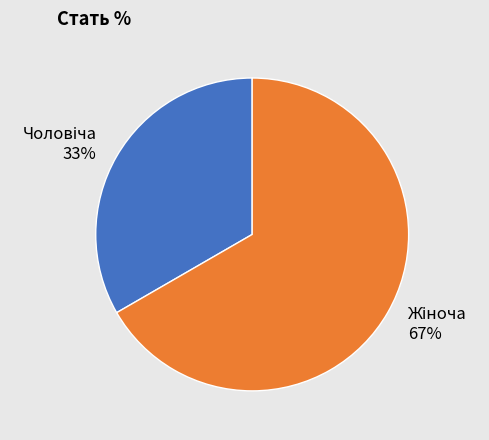

Is there any slice that represents more than half of the pie?

Yes